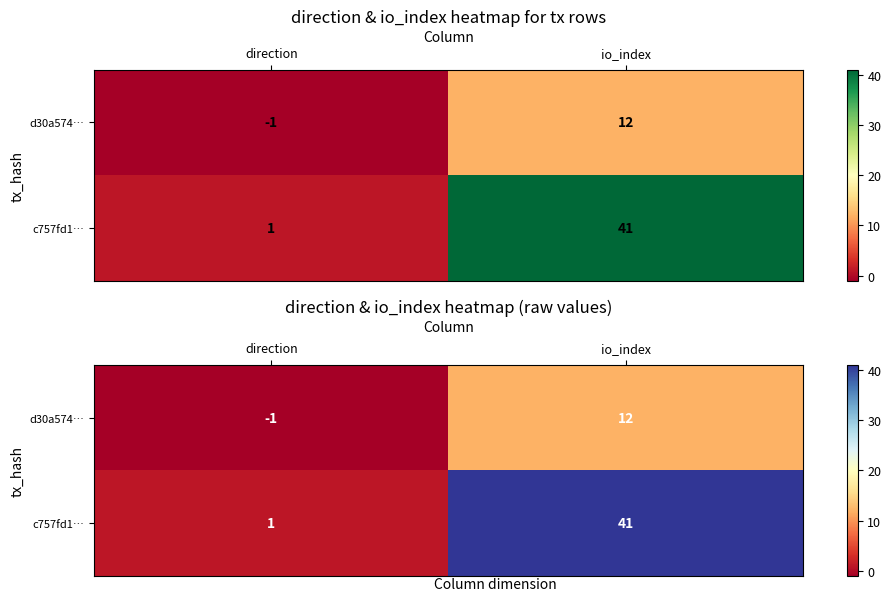

What is the minimum value shown in the chart?

-1